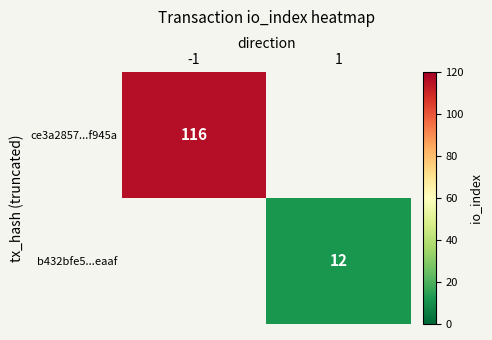

How many categories are shown in the chart?

2